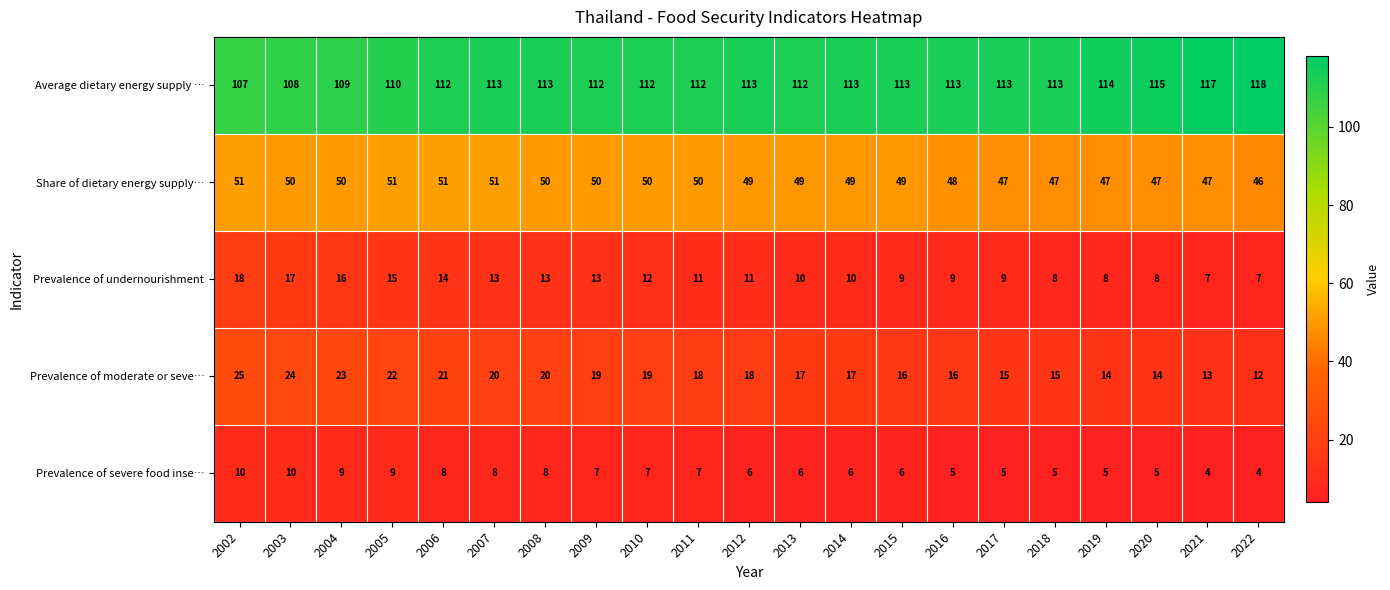

Is it true that Average dietary energy supply … equals 113 at 2014?

True